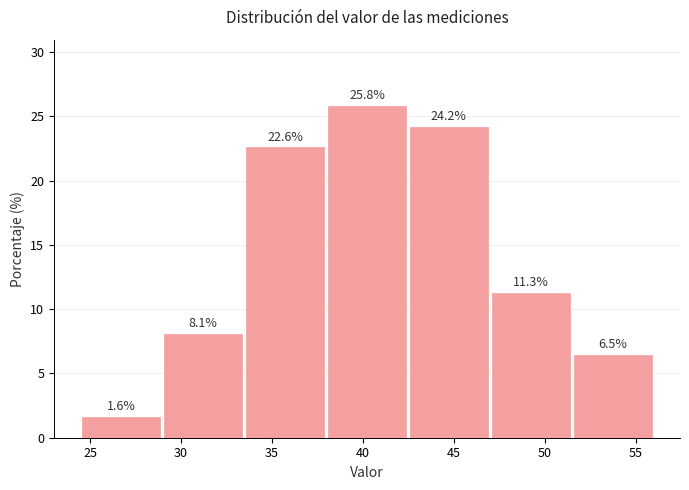

How tall is the bar that spans 24.5 to 29.0 on the x-axis? The bar edges are not printed on the chart, so give them approximately, as read against the axis.

1.6